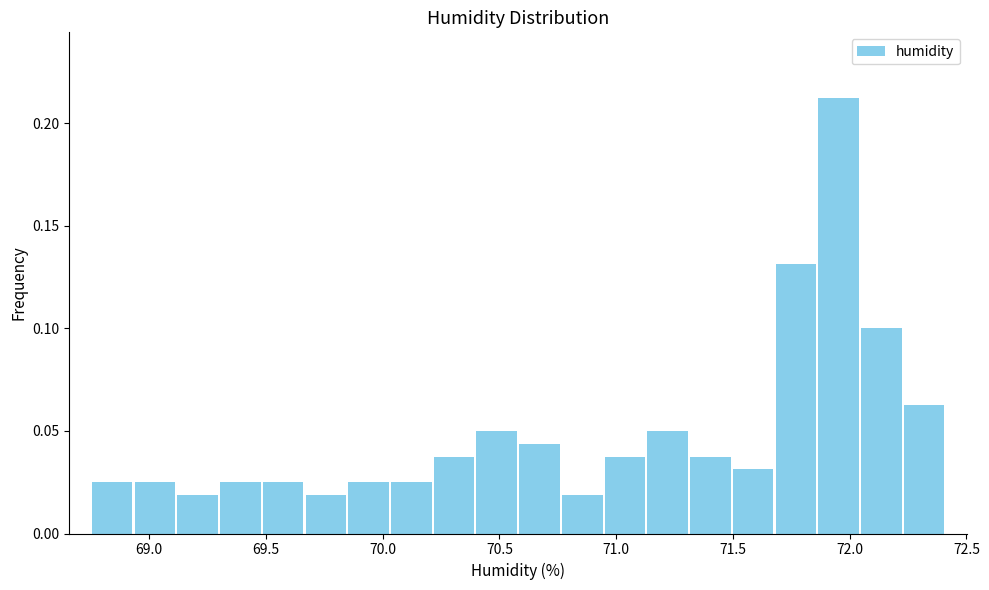

Read against the x-axis, roughly where is the centre of the tallest bar?

71.95